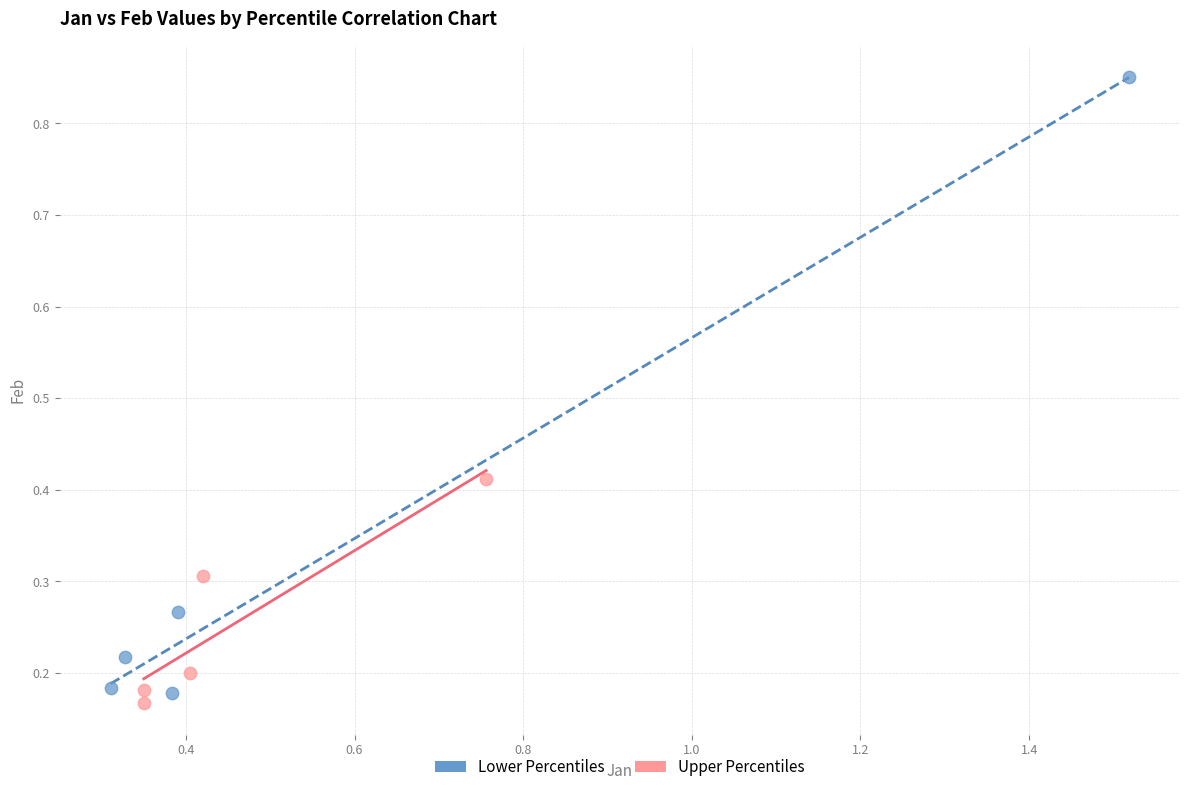

Which series reaches the maximum Y coordinate?

Lower Percentiles